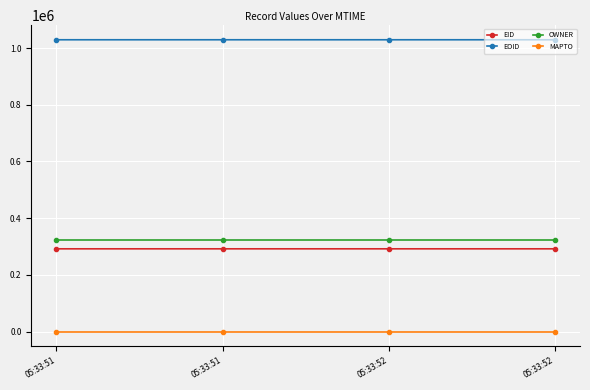

How many data points does each series have?

4